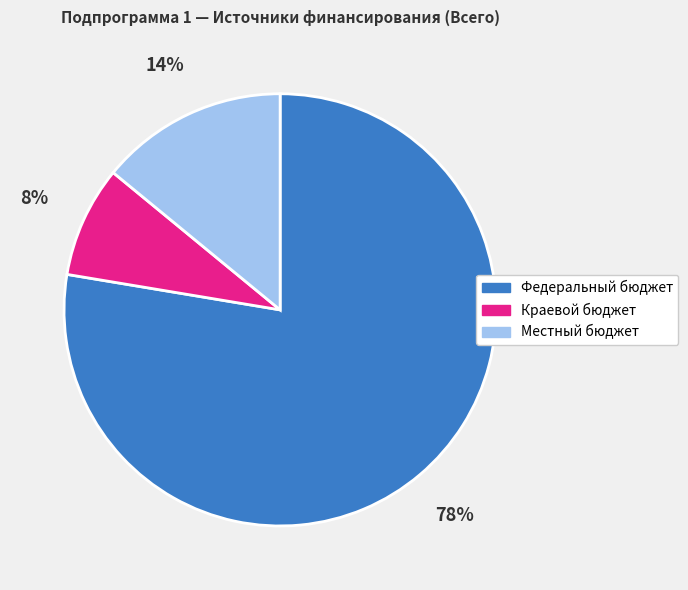

True or false: Федеральный бюджет accounts for 85% of the total.

False